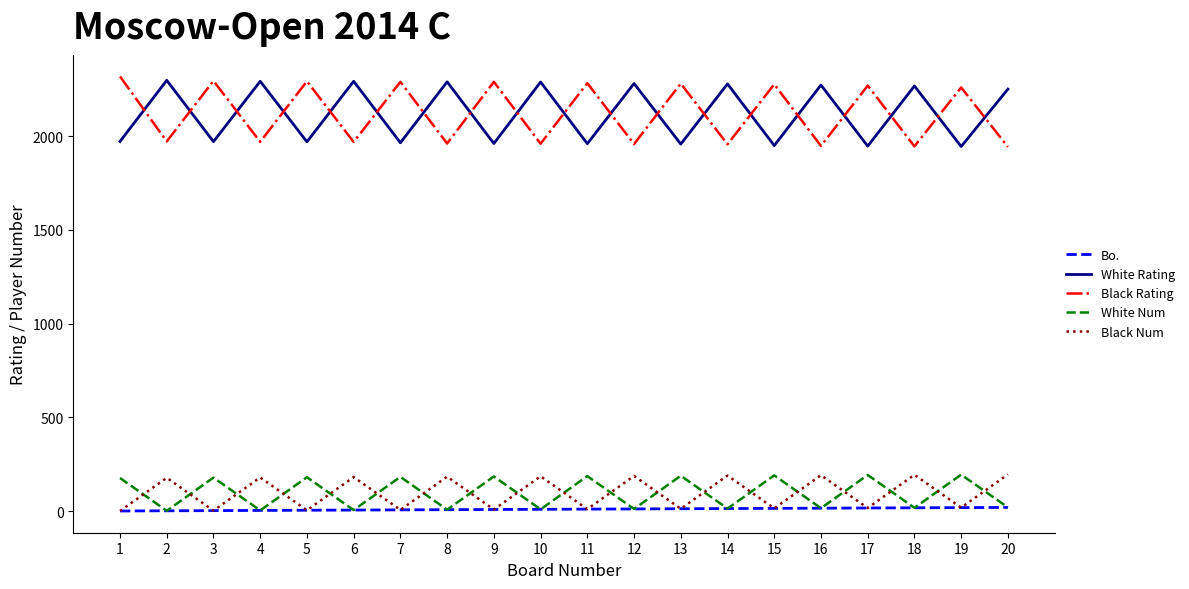

Is the value of Black Num at 15 greater than the value of White Num at 11?

No